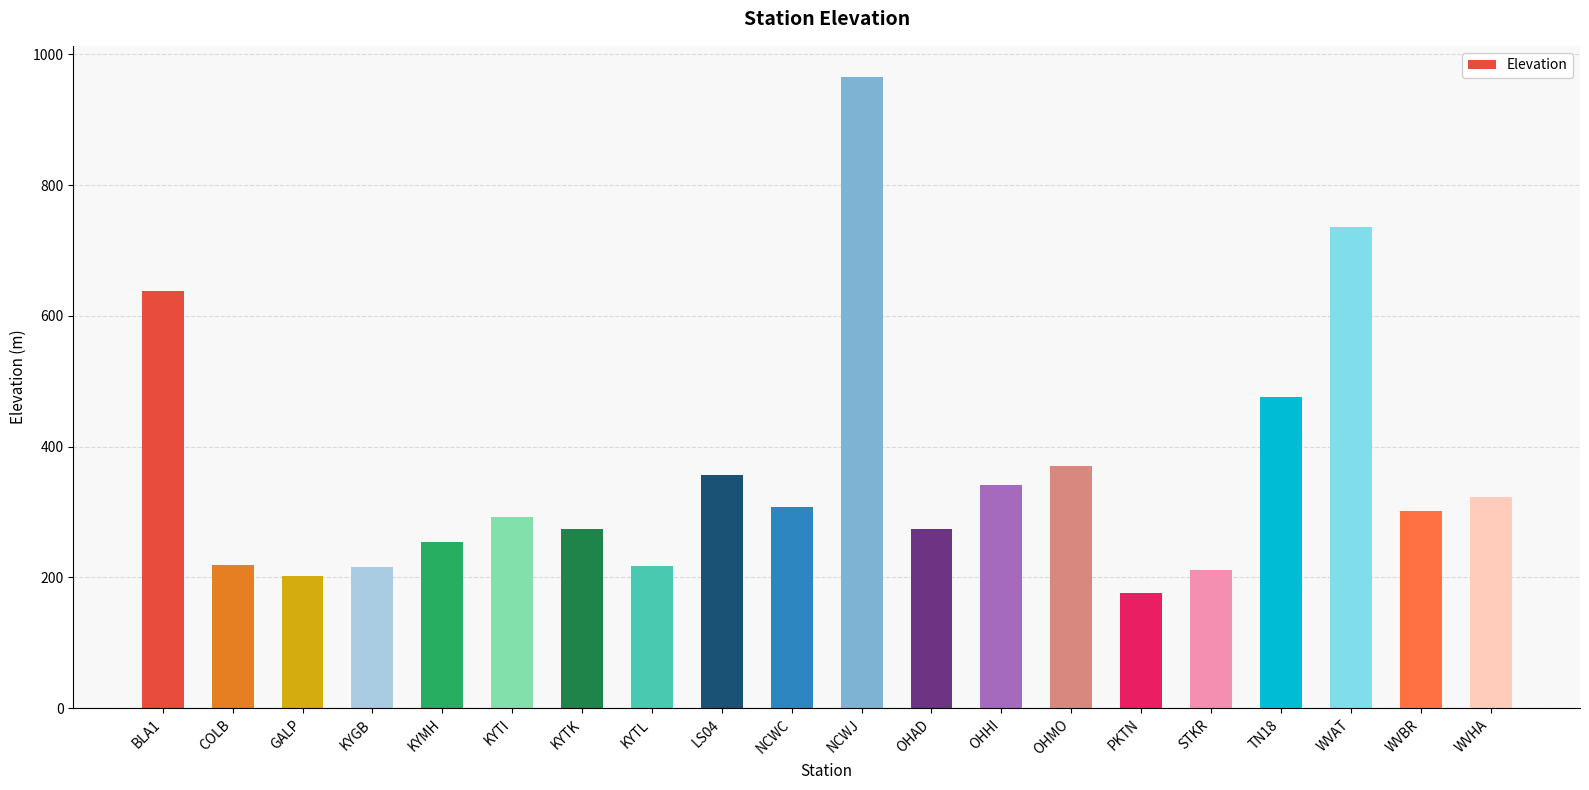

What is the label of the 18th bar from the right?

GALP